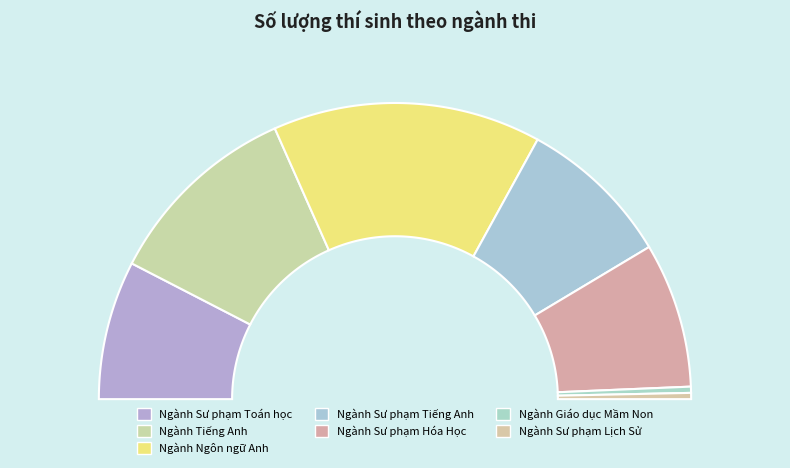

Rank the categories by value from lowest to highest.

Ngành Giáo dục Mầm Non, Ngành Sư phạm Lịch Sử, Ngành Sư phạm Toán học, Ngành Sư phạm Hóa Học, Ngành Sư phạm Tiếng Anh, Ngành Tiếng Anh, Ngành Ngôn ngữ Anh